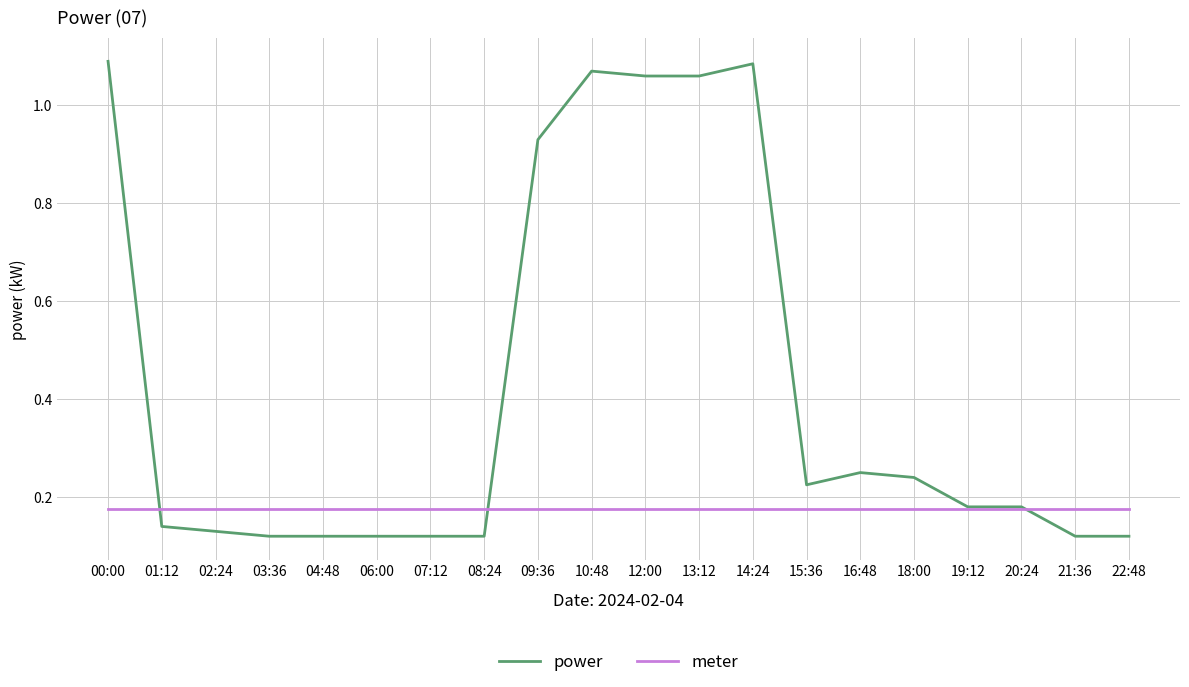

List the series in order of their overall mean, highest first.

power, meter